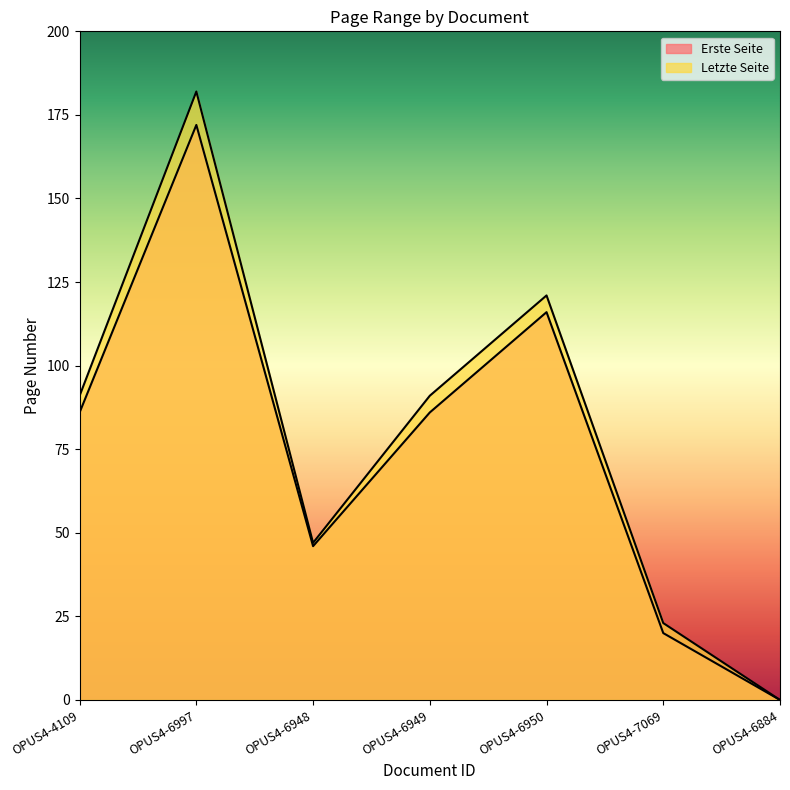

Which category has the lowest value in the Erste Seite series?

OPUS4-6884